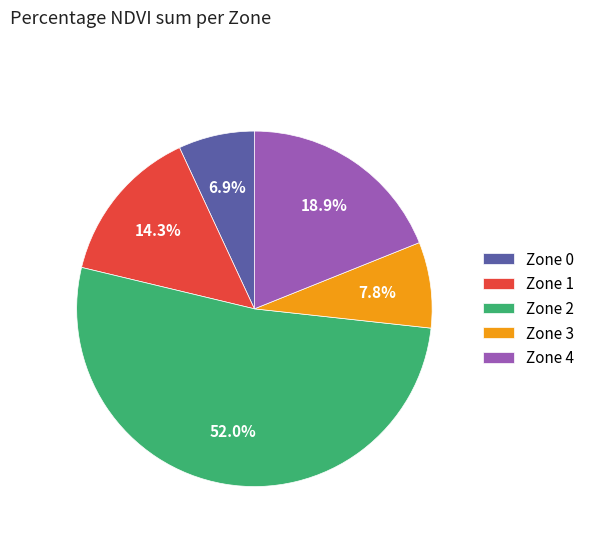

To the nearest percent, what percentage of the pie is Zone 2?

52%